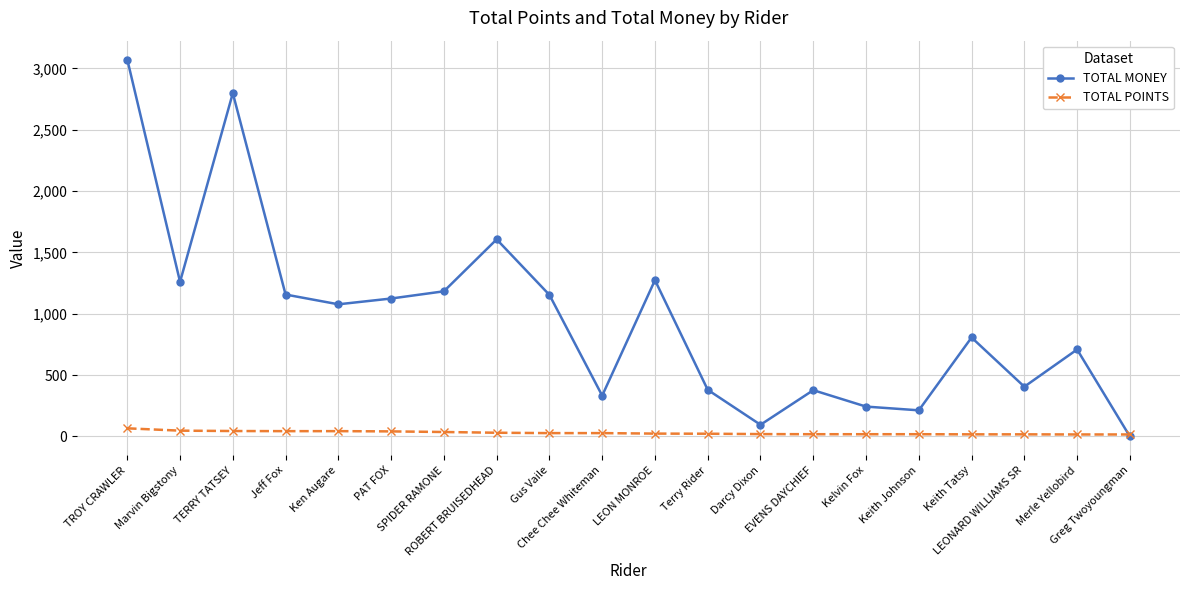

Read the TOTAL POINTS value at Terry Rider.

22.0